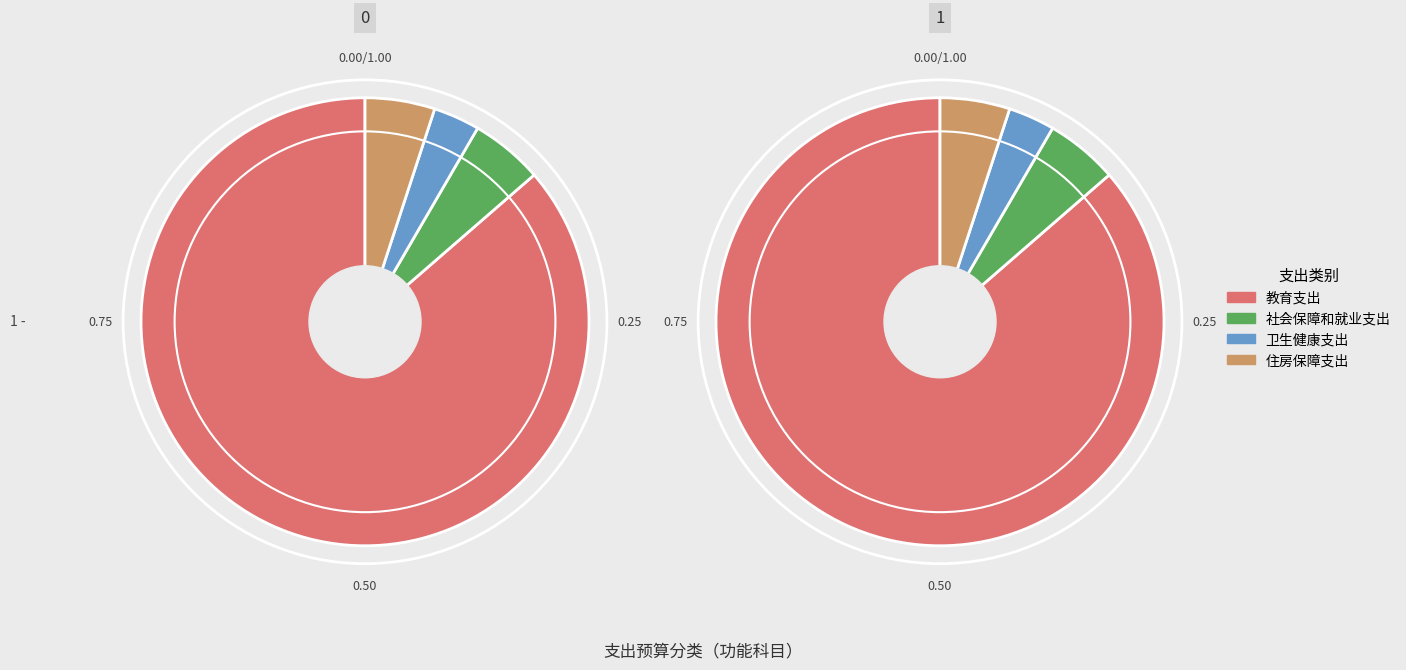

What is the smallest slice in the pie chart?

卫生健康支出